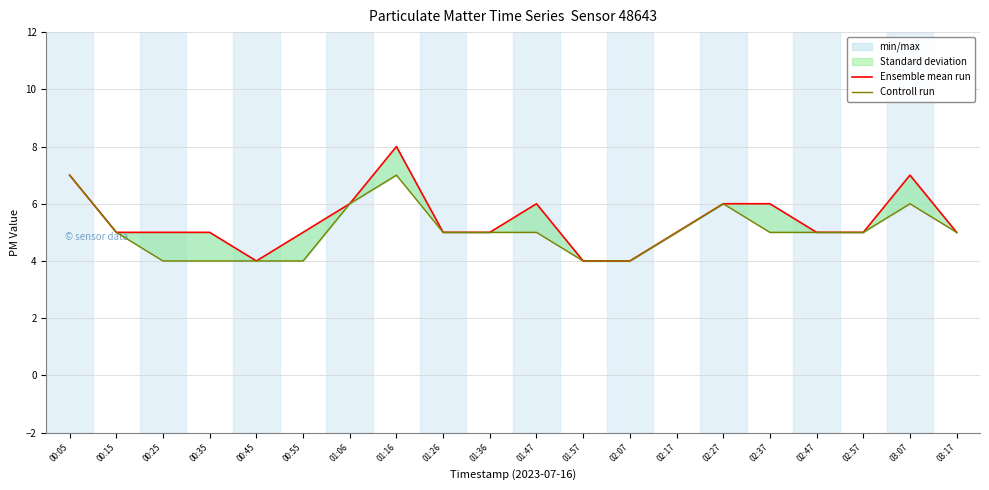

Between 00:45 and 00:25, which is larger?

00:25